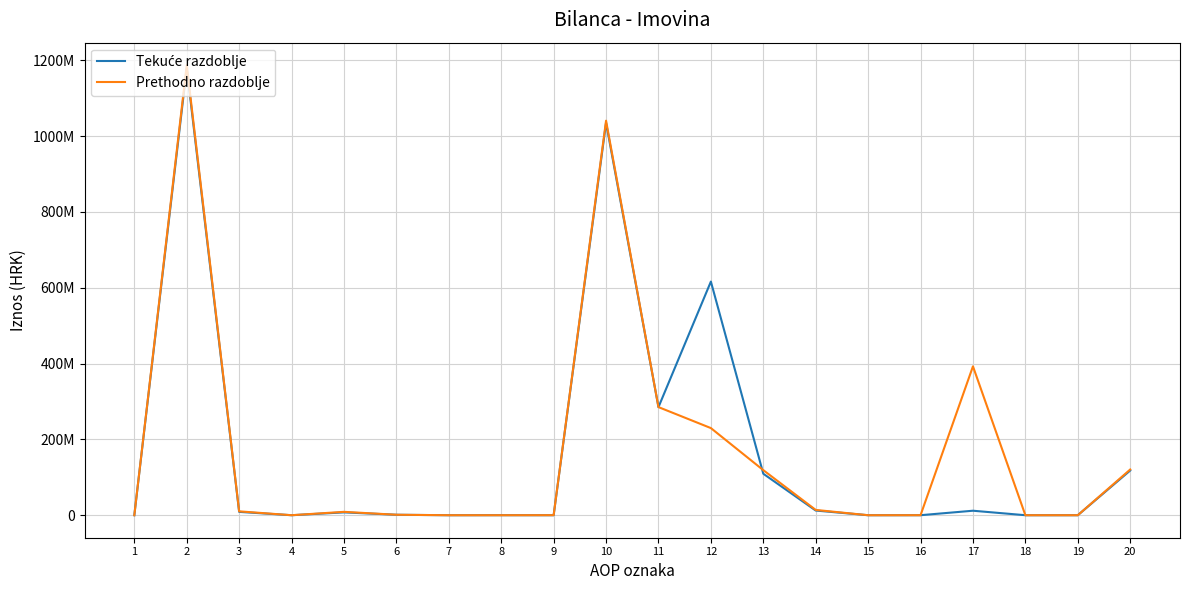

Does the chart display data point markers on the line(s)?

No